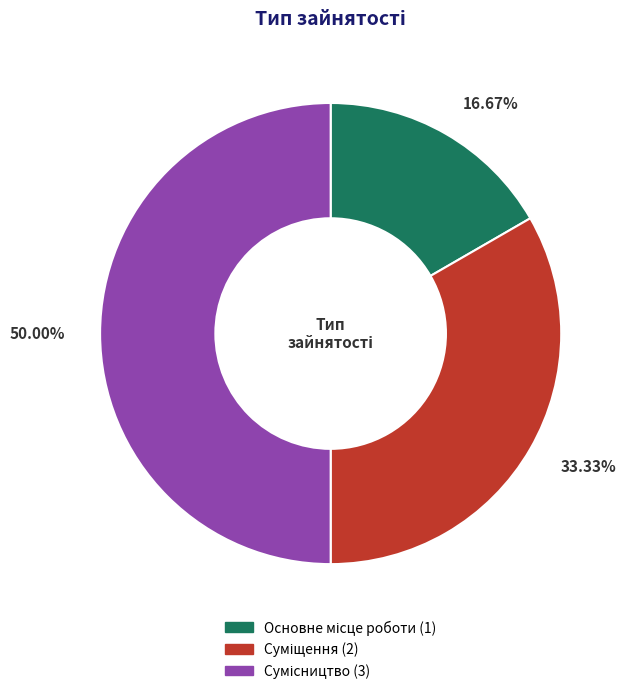

How many segments does this pie chart have?

3